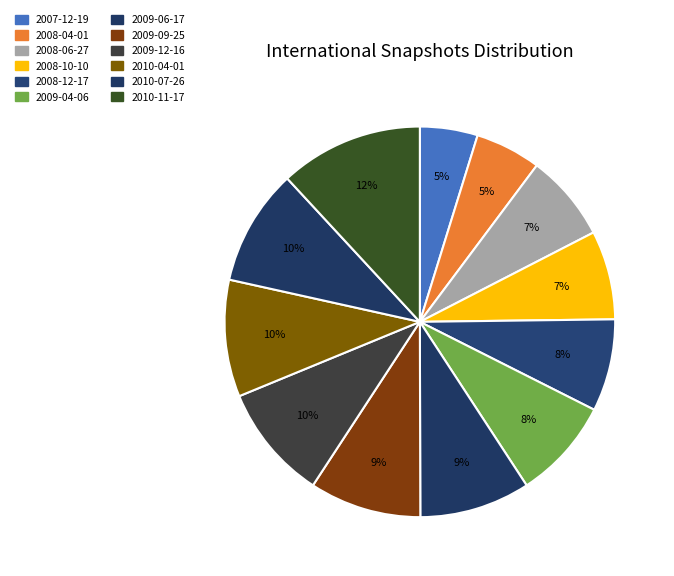

To the nearest percent, what is the combined percentage of 2008-04-01 and 2007-12-19?

10%